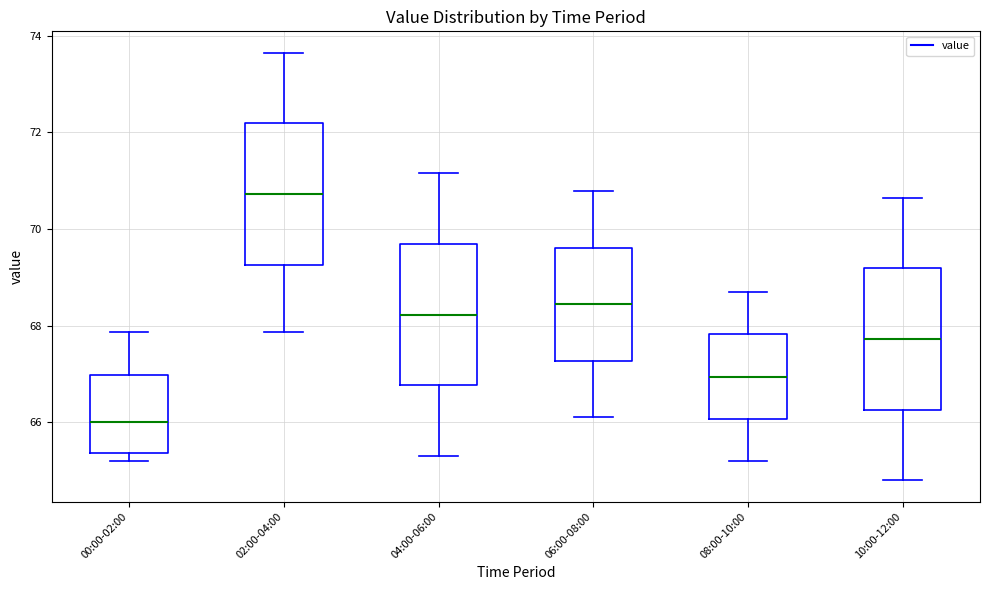

Reading left to right, transcribe this box plot: for each box, give where its median line is, the range the box spans, and where its two whiskers end, as read against the y-axis. The values are not printed on the chart, so give them approximately, as read against the axis.

00:00-02:00: median 66.0, box 65.4 to 67.0, whiskers 65.2 to 67.8
02:00-04:00: median 70.8, box 69.2 to 72.2, whiskers 67.8 to 73.6
04:00-06:00: median 68.2, box 66.8 to 69.6, whiskers 65.4 to 71.2
06:00-08:00: median 68.4, box 67.2 to 69.6, whiskers 66.2 to 70.8
08:00-10:00: median 67.0, box 66.0 to 67.8, whiskers 65.2 to 68.8
10:00-12:00: median 67.8, box 66.2 to 69.2, whiskers 64.8 to 70.6